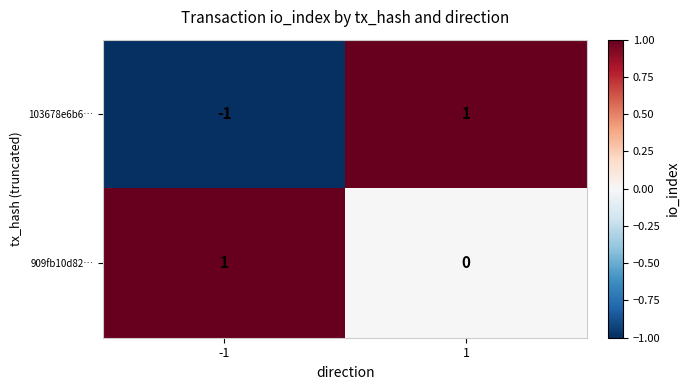

Which series has the largest total across all categories?

909fb10d82…